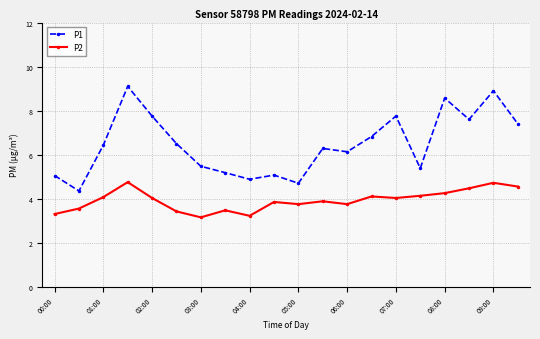

Which series has the largest total across all categories?

P1